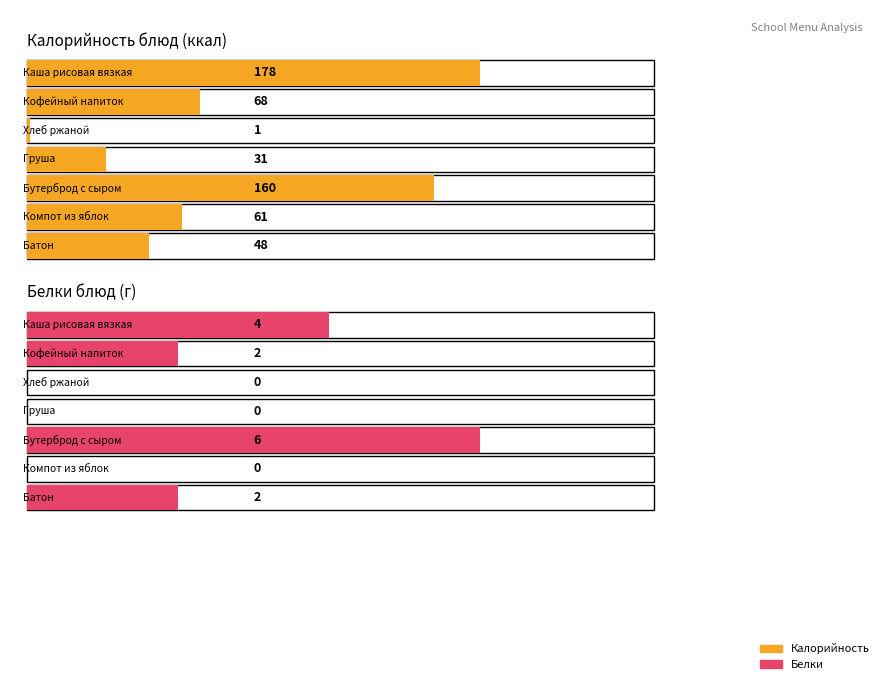

What are all the series names shown in the legend?

Калорийность, Белки